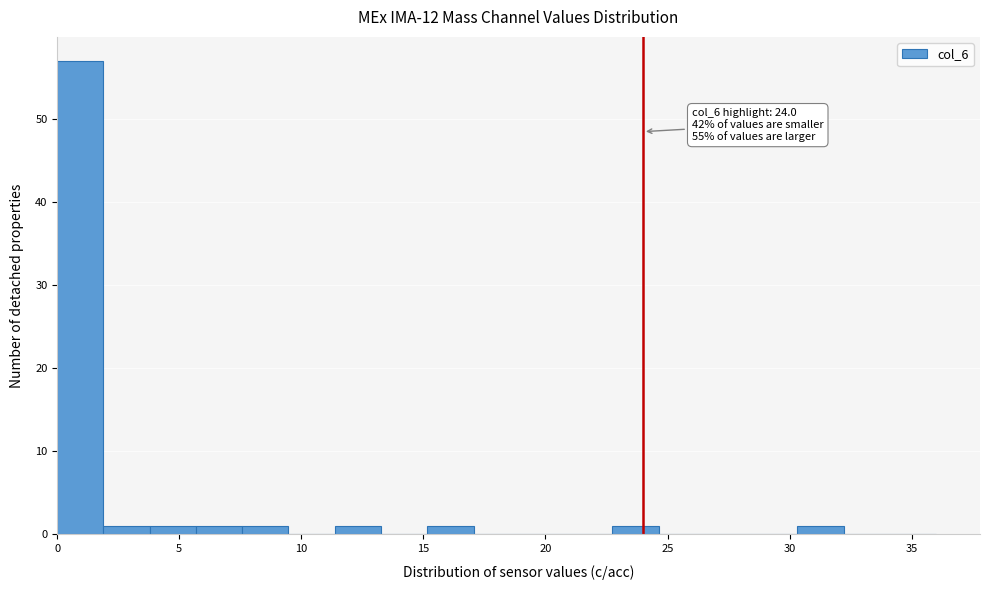

Read against the x-axis, roughly where is the centre of the tallest bar?

1.0